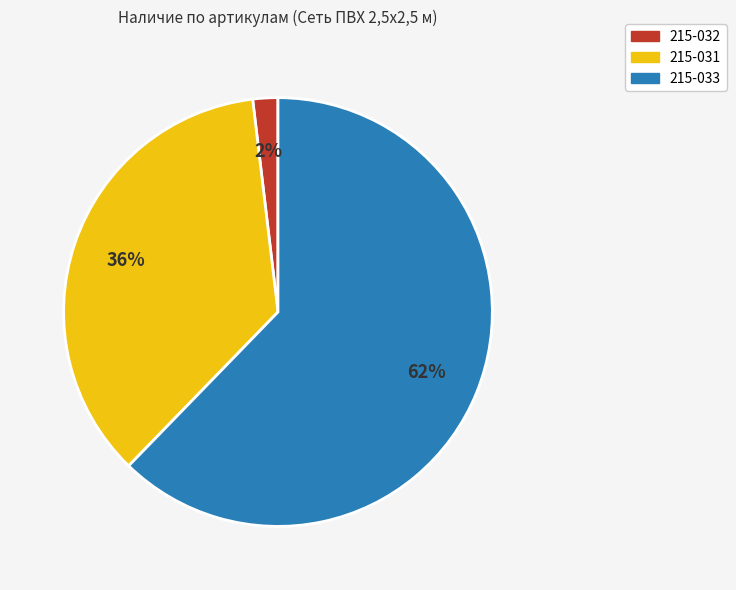

Is the sum of 215-032 and 215-033 greater than half?

Yes